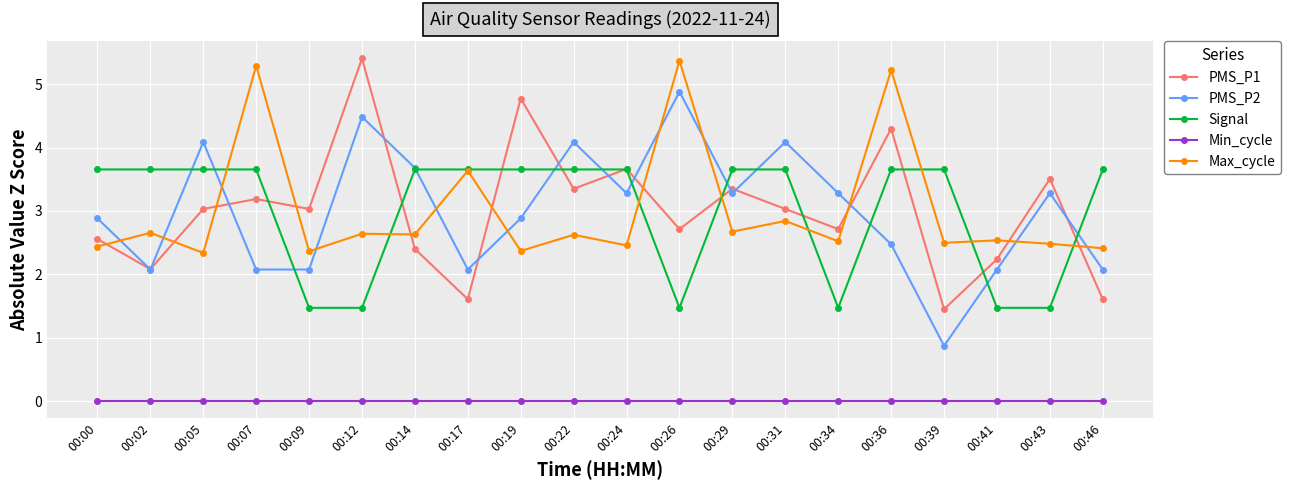

True or false: PMS_P1 and Min_cycle cross at least once.

False